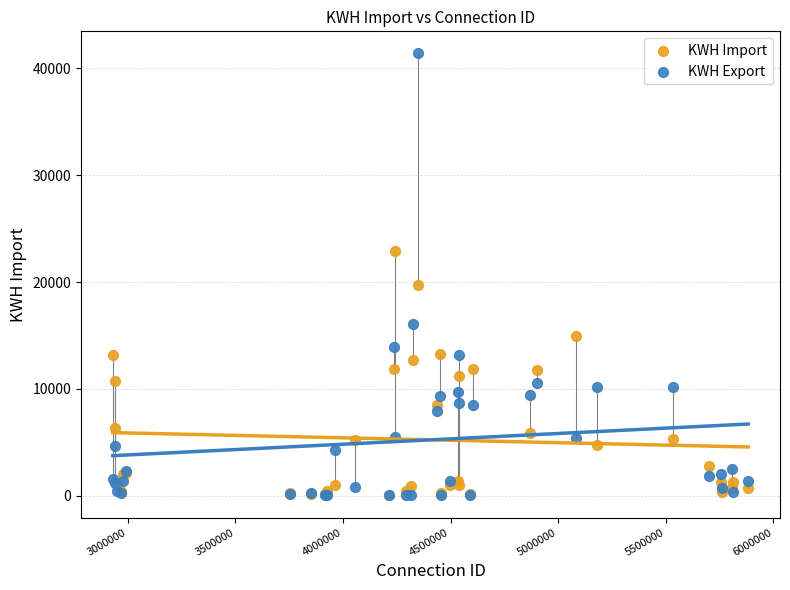

What are all the series names shown in the legend?

KWH Import, KWH Export